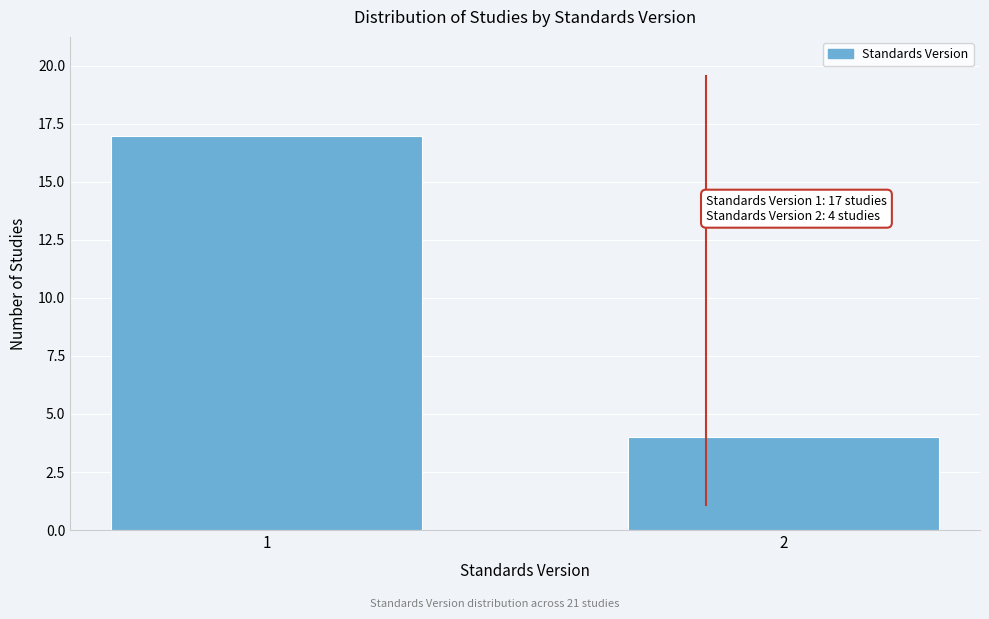

Reading left to right, transcribe all the data shown in this chart.

17	4